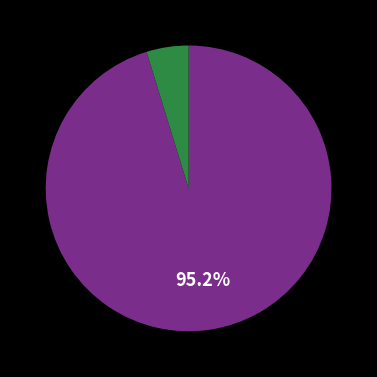

Does any single category account for the majority?

Yes